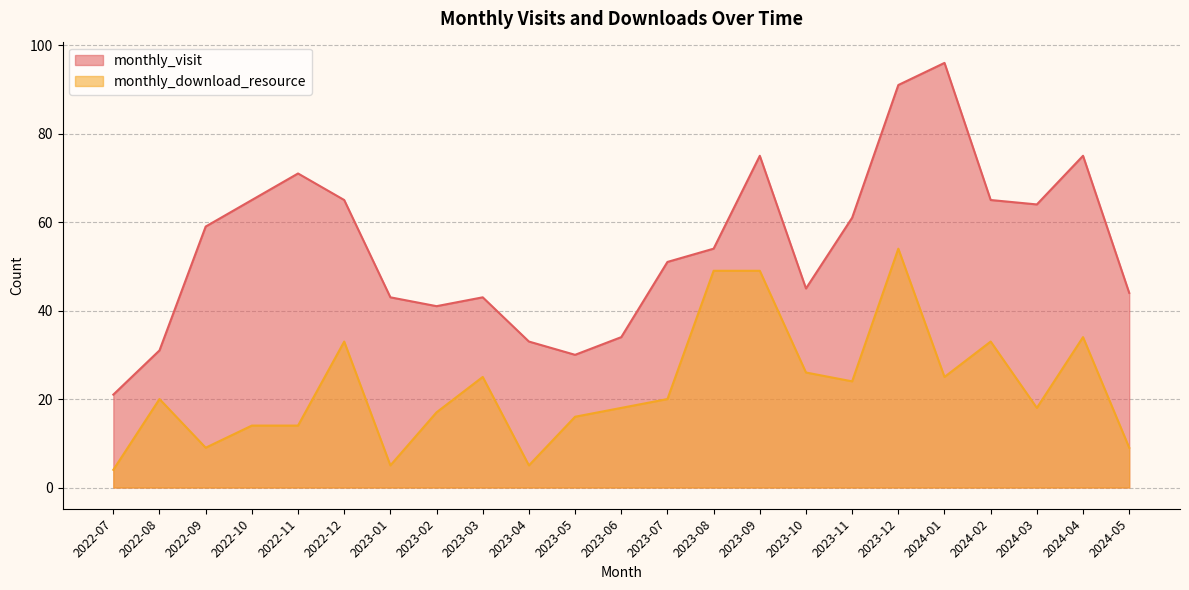

True or false: monthly_visit and monthly_download_resource cross at least once.

False